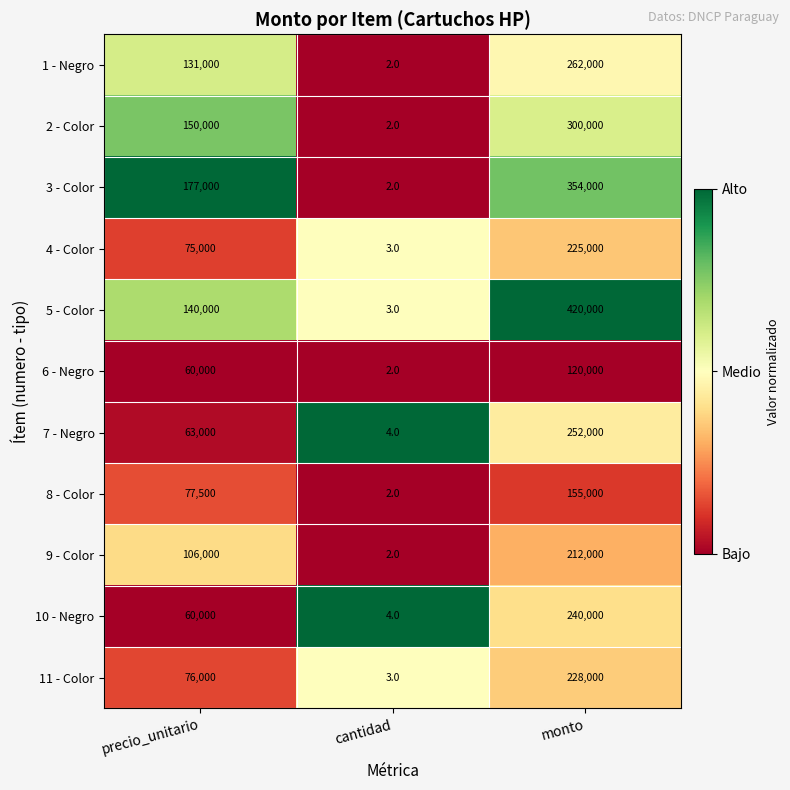

Count the number of categories in the chart.

3